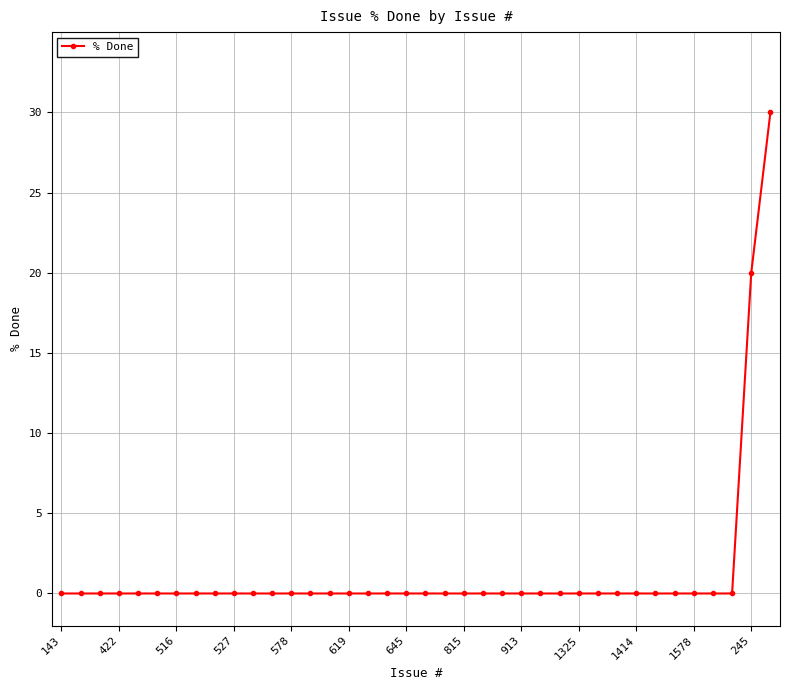

What is the difference between the maximum and minimum values?

30